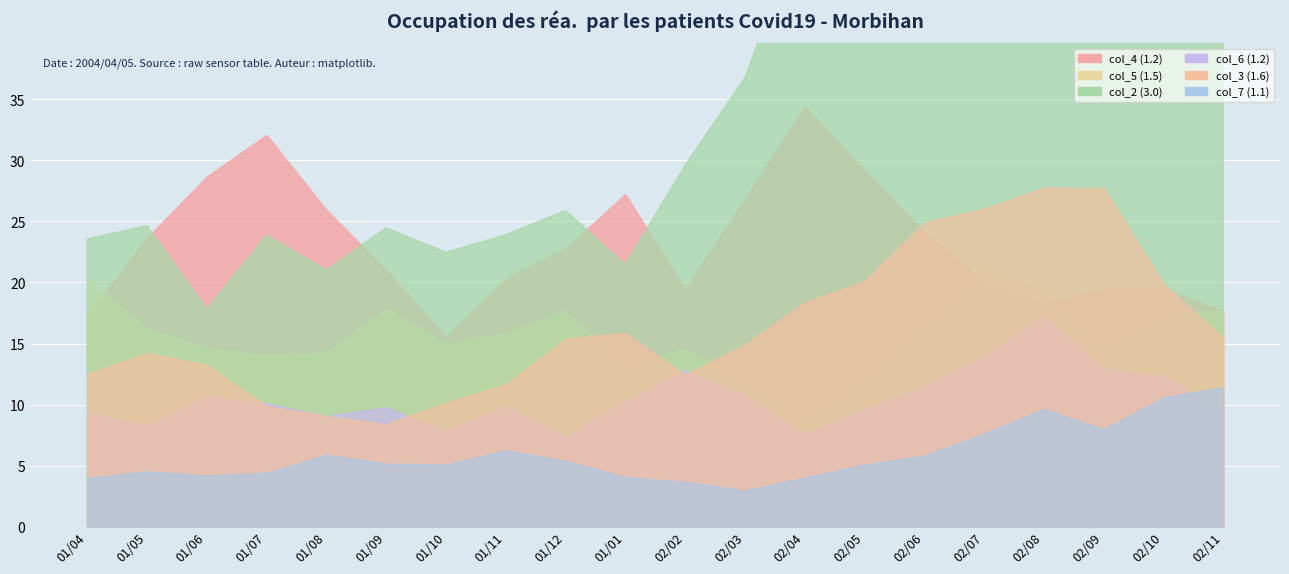

Which series has the largest total across all categories?

col_2